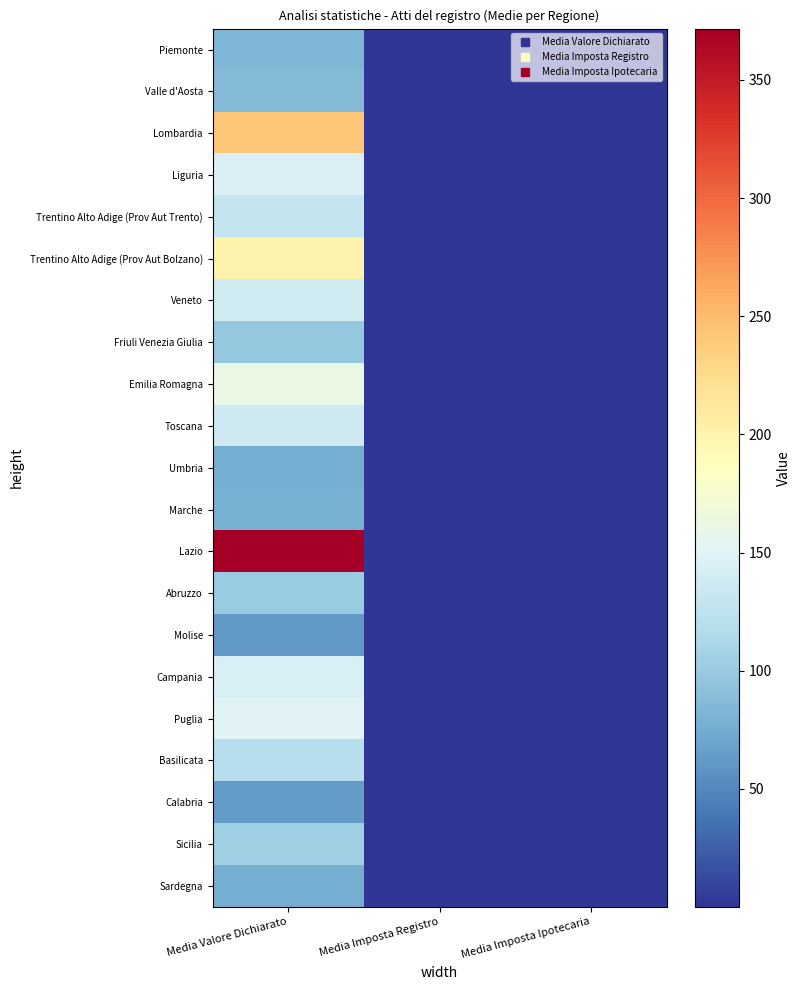

At which category is the sum across all series the highest?

Media Valore Dichiarato